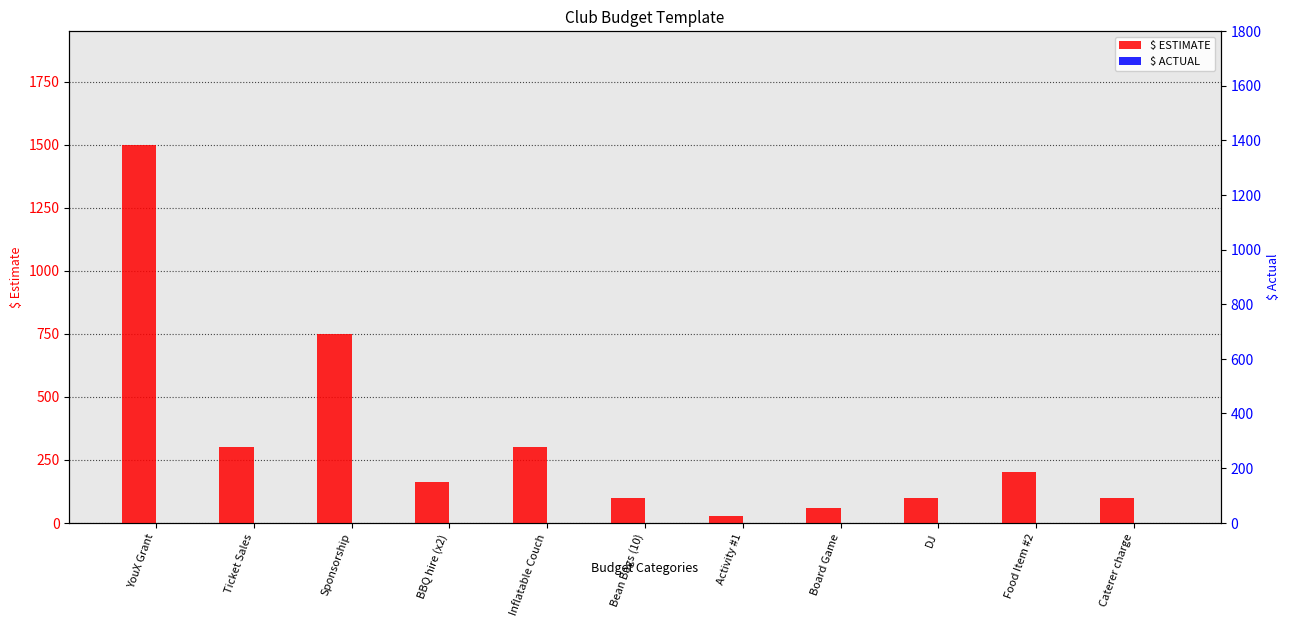

What is the total value across all series at Caterer charge?

100